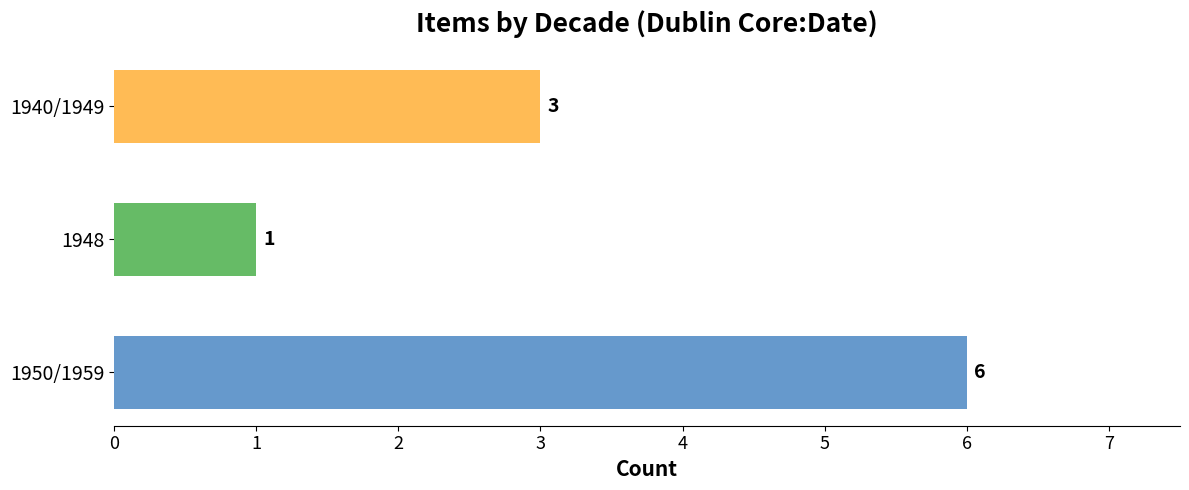

List the labels in order of value, largest first.

1950/1959, 1940/1949, 1948